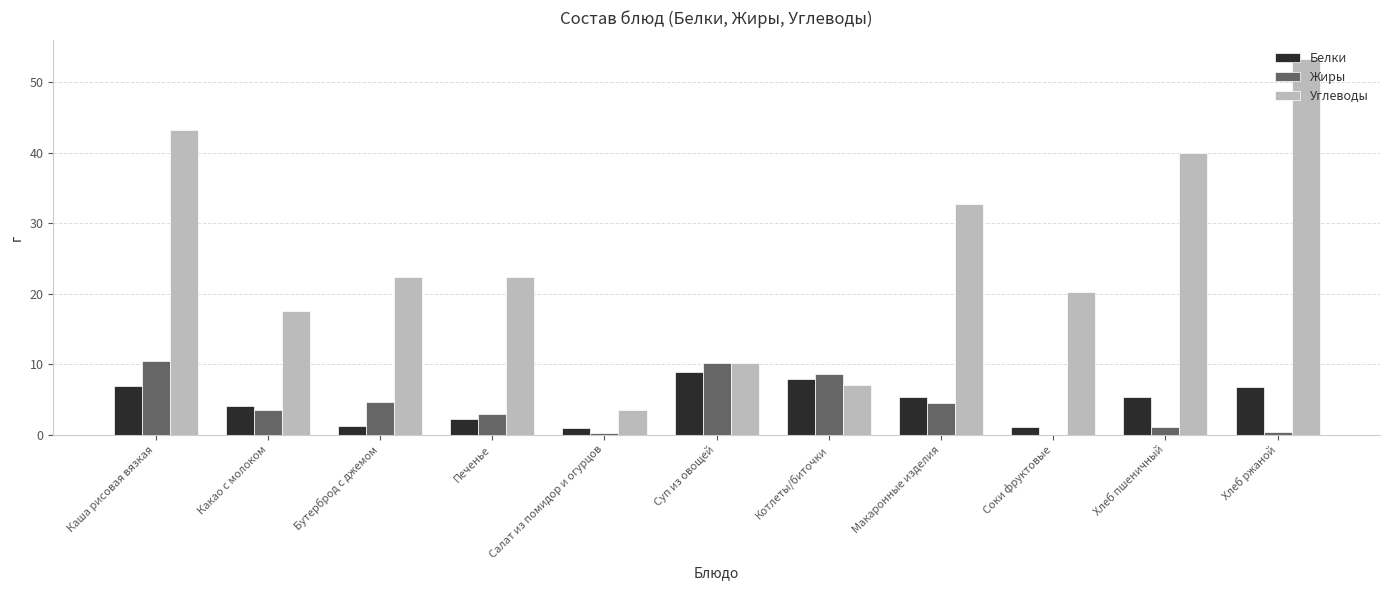

What is the total value across all series at Печенье?

27.5